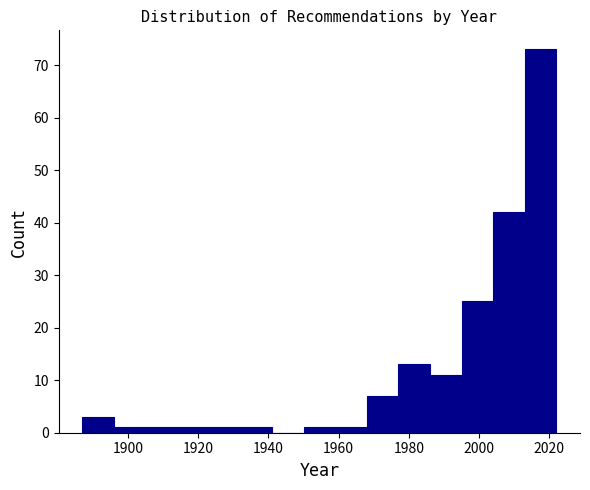

What is the height of the bar covering 1887 to 1896 on the x-axis? Neither the bar edges nor the heights are printed on the chart, so give them approximately, as read against the axes.

3